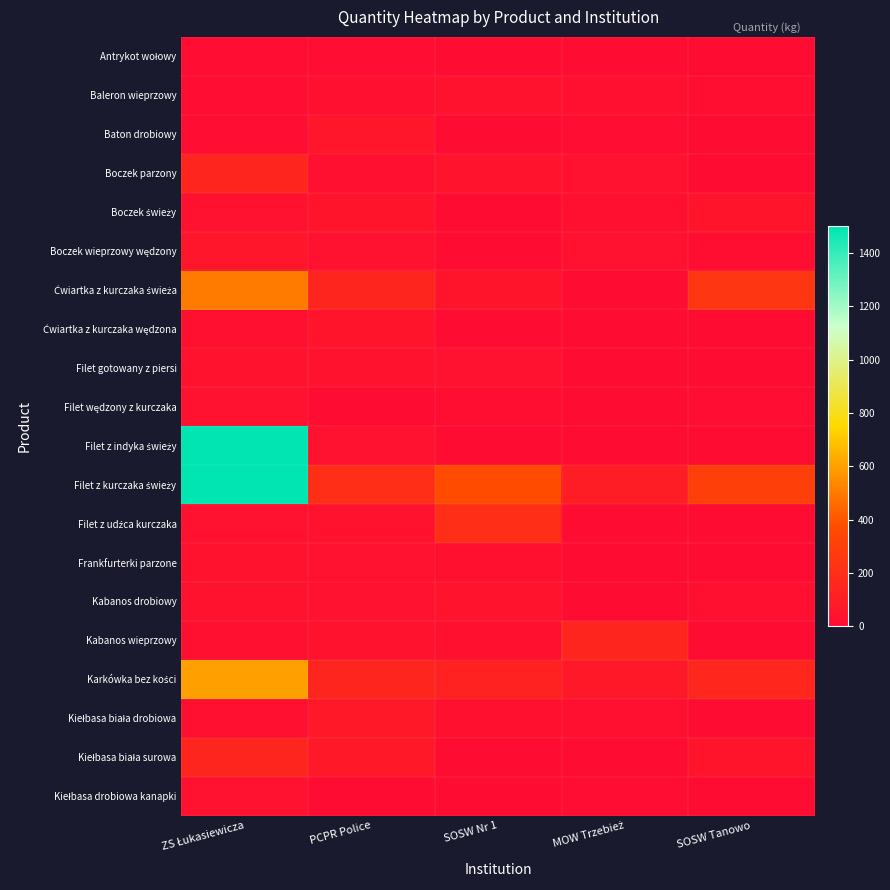

What is the difference between the highest and lowest values at MOW Trzebież?

150